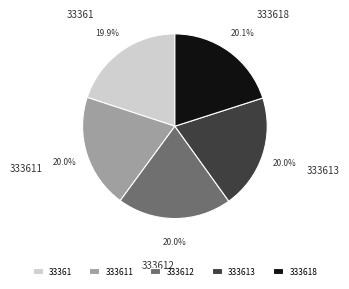

Do 33361 and 333612 together represent more than half of the pie?

No